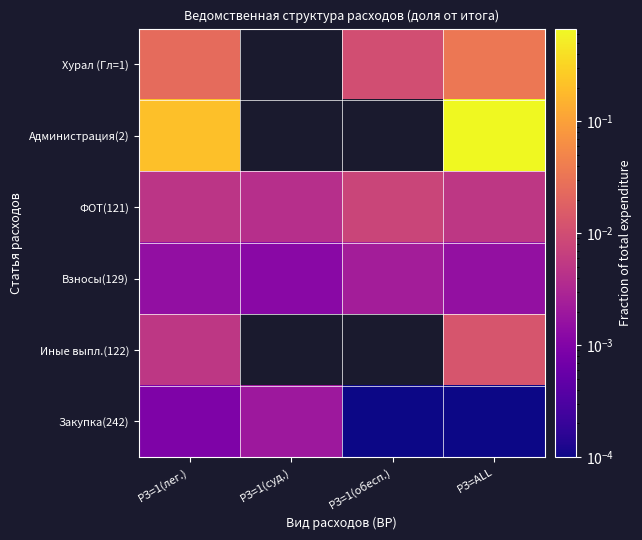

Is it true that Взносы(129) equals 0.0 at РЗ=1(лег.)?

False